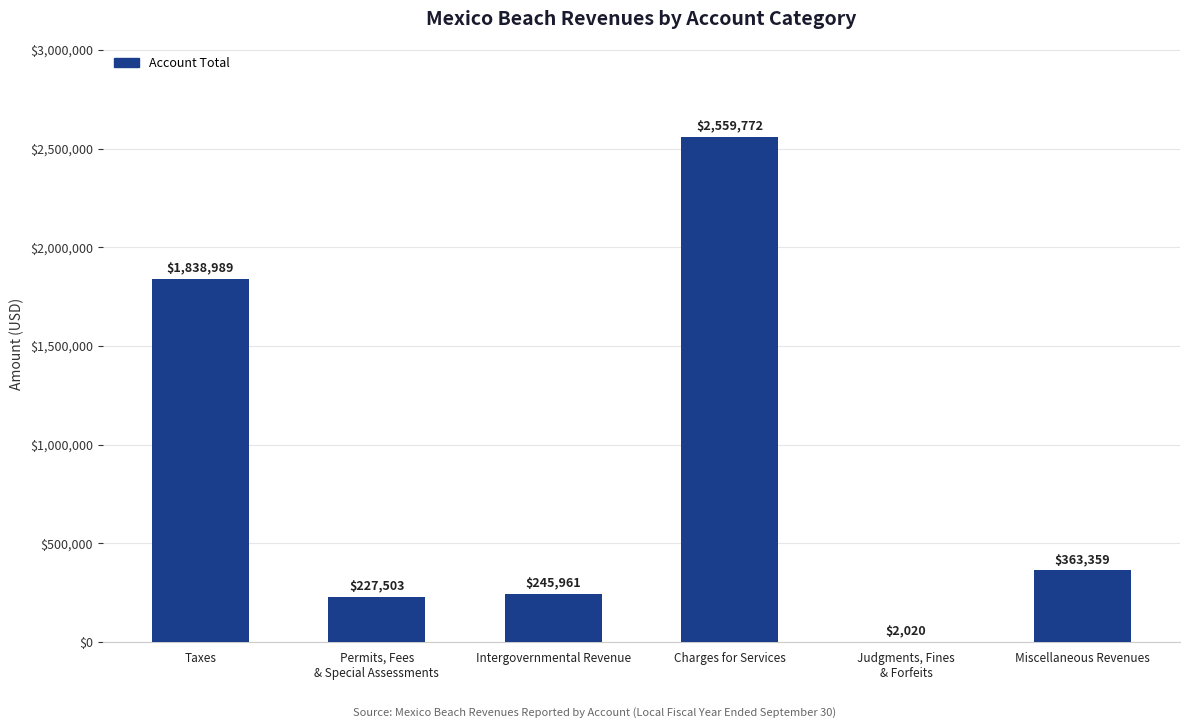

Reading left to right, extract all data points from this chart.

1838989	227503	245961	2559772	2020	363359